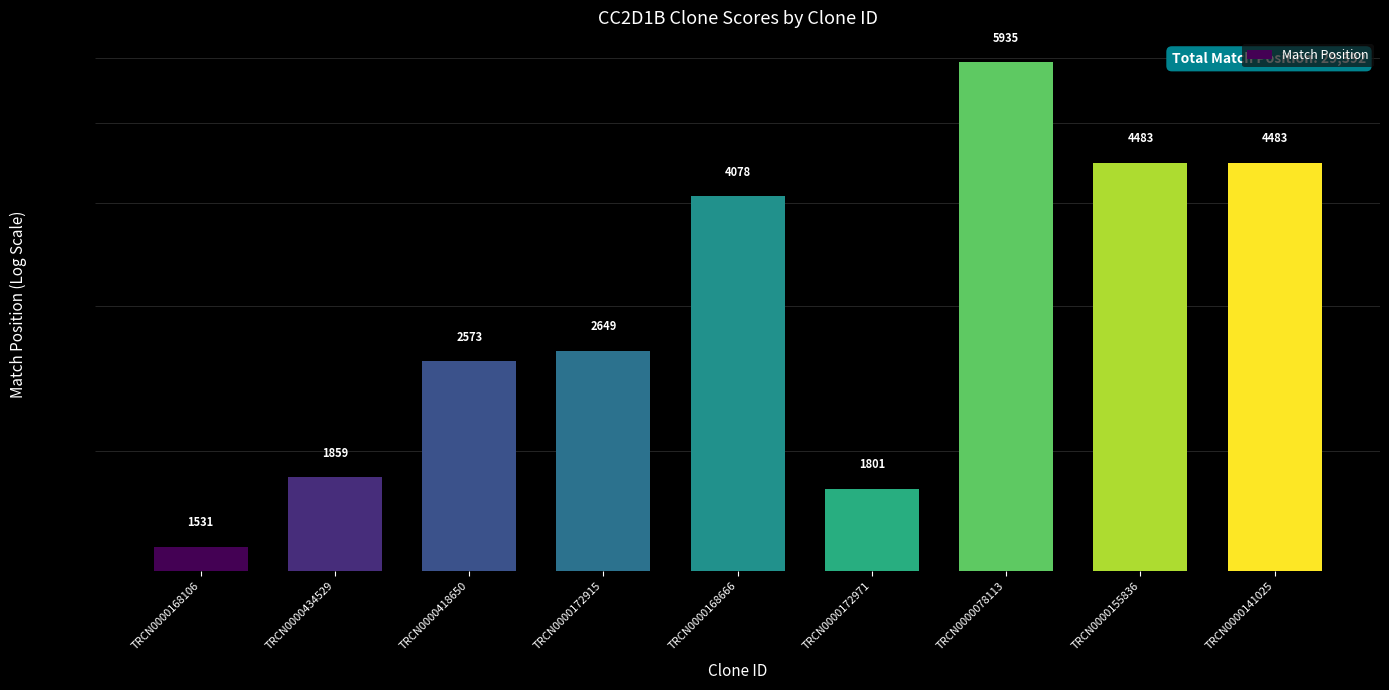

Approximately how many times larger is the value at TRCN0000078113 compared to TRCN0000155836?

1.3